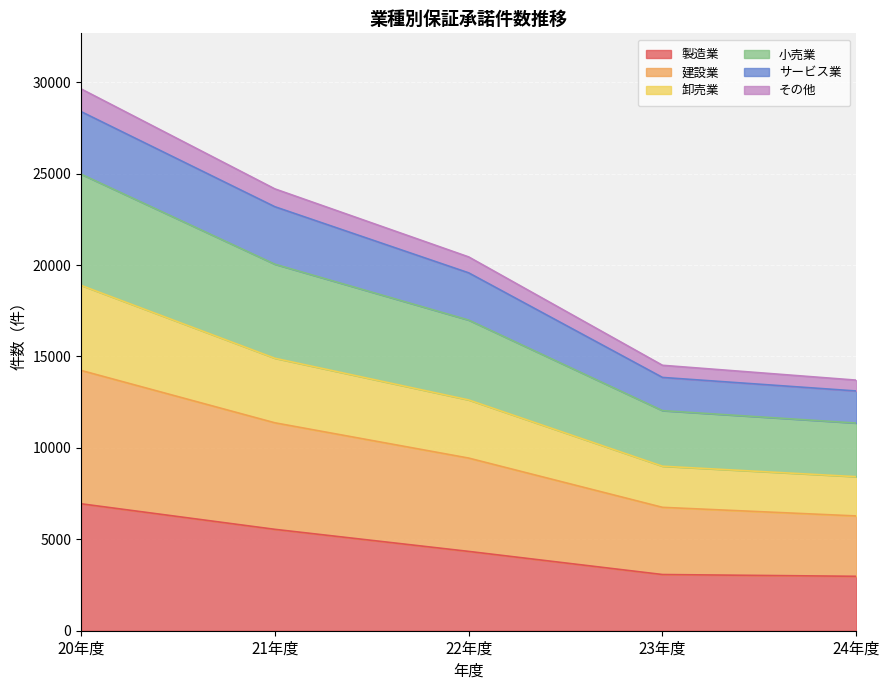

Where does the 製造業 series first go above 4338?

20年度